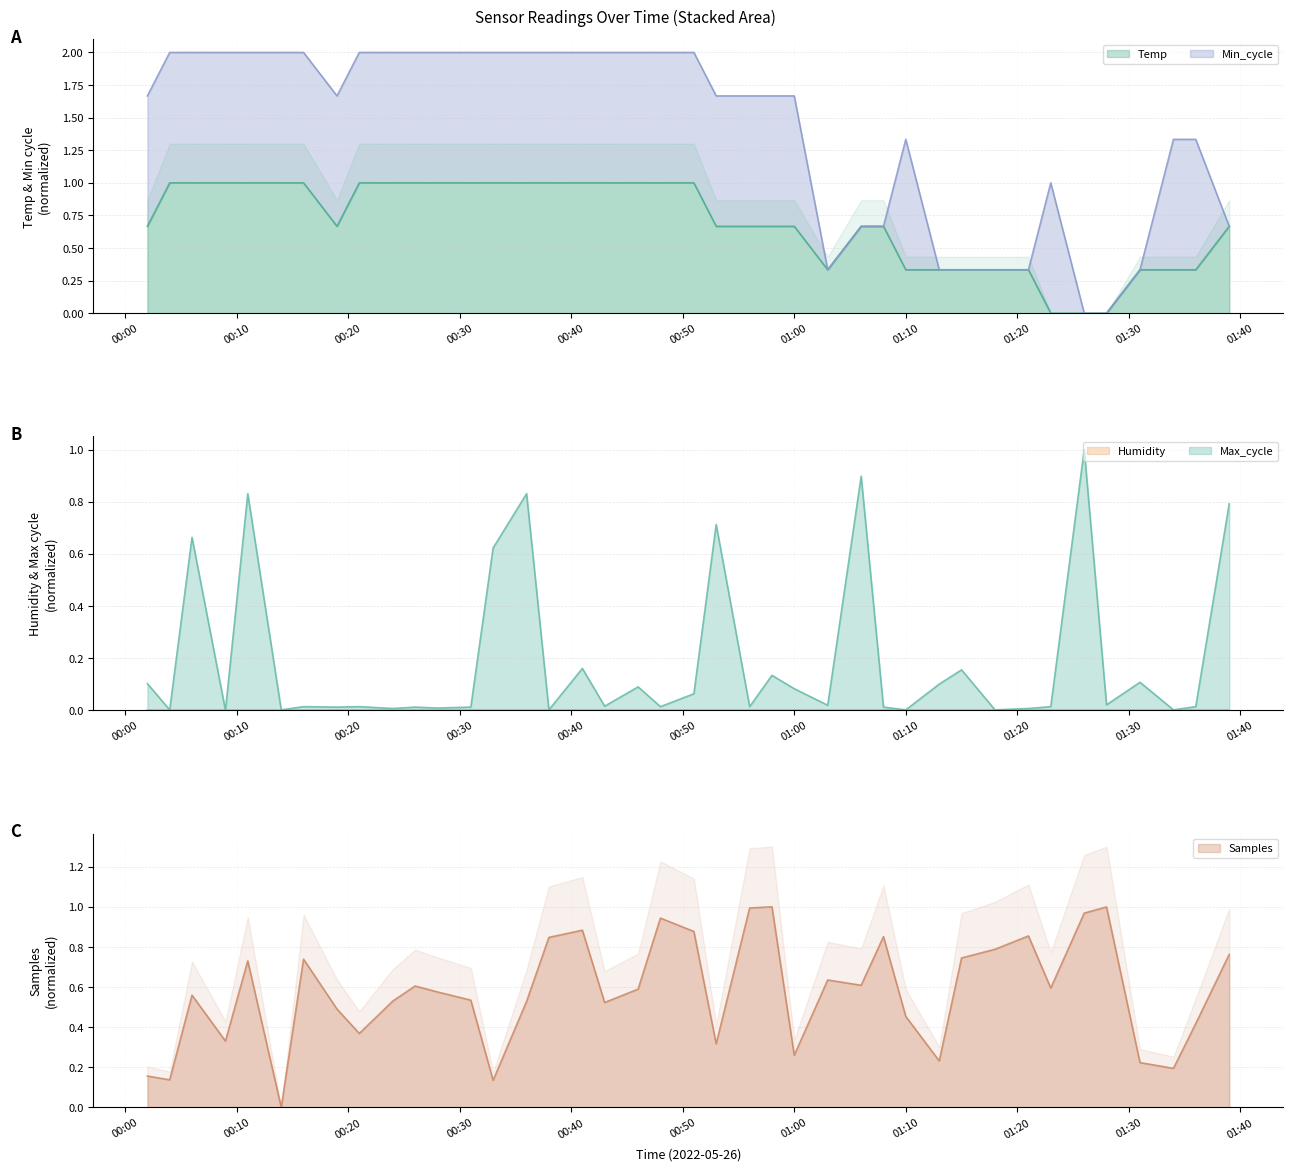

List the series in order of their peak value, lowest first.

Temp, Max_cycle, Samples